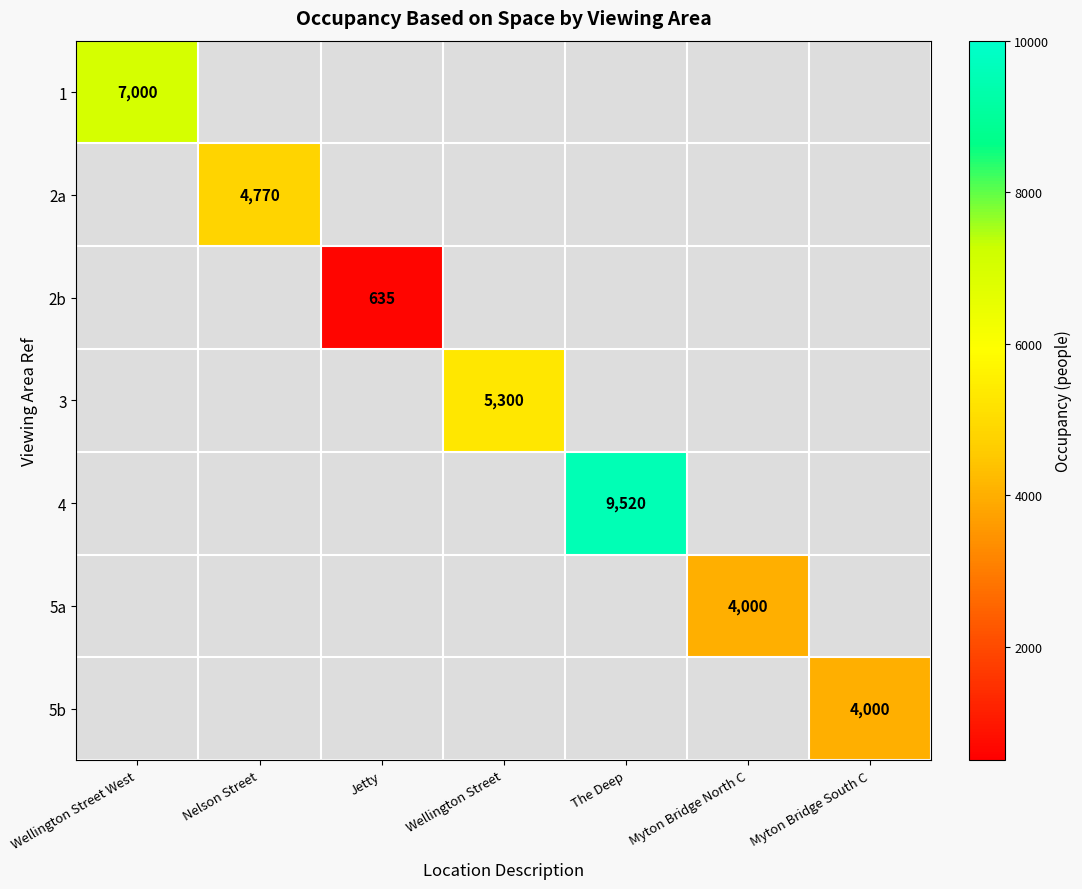

The value of 1 at Wellington Street West is 7000. True or false?

True